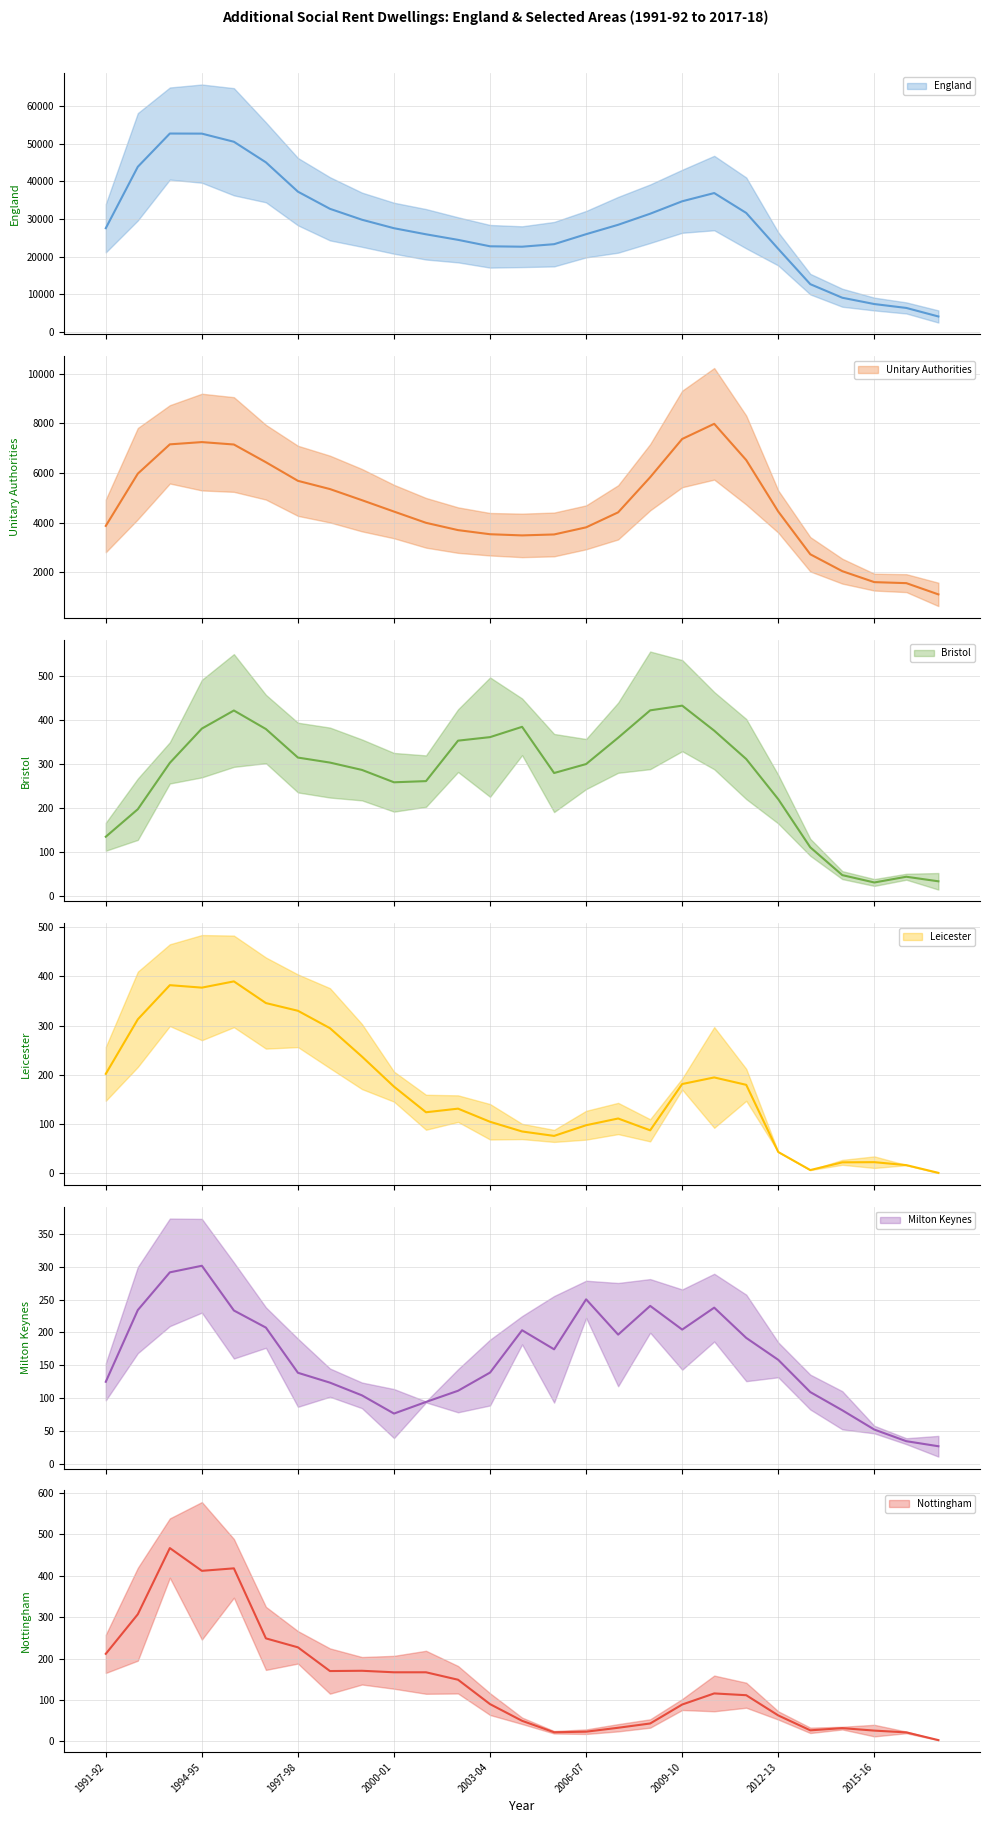

What position from the right is 2017-18?

1